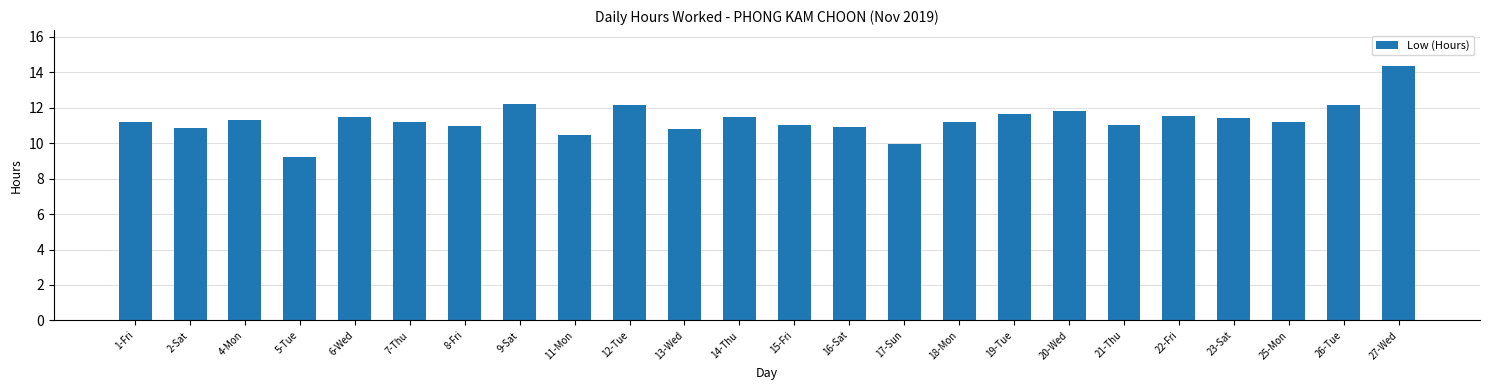

Does the chart contain any negative values?

No